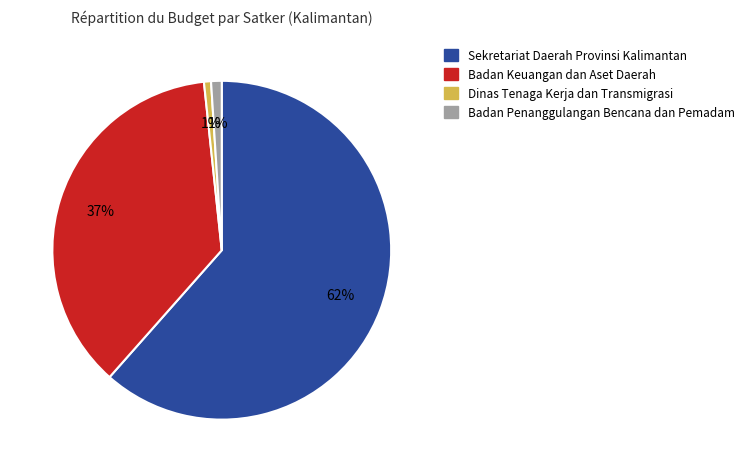

Does any single category account for the majority?

Yes